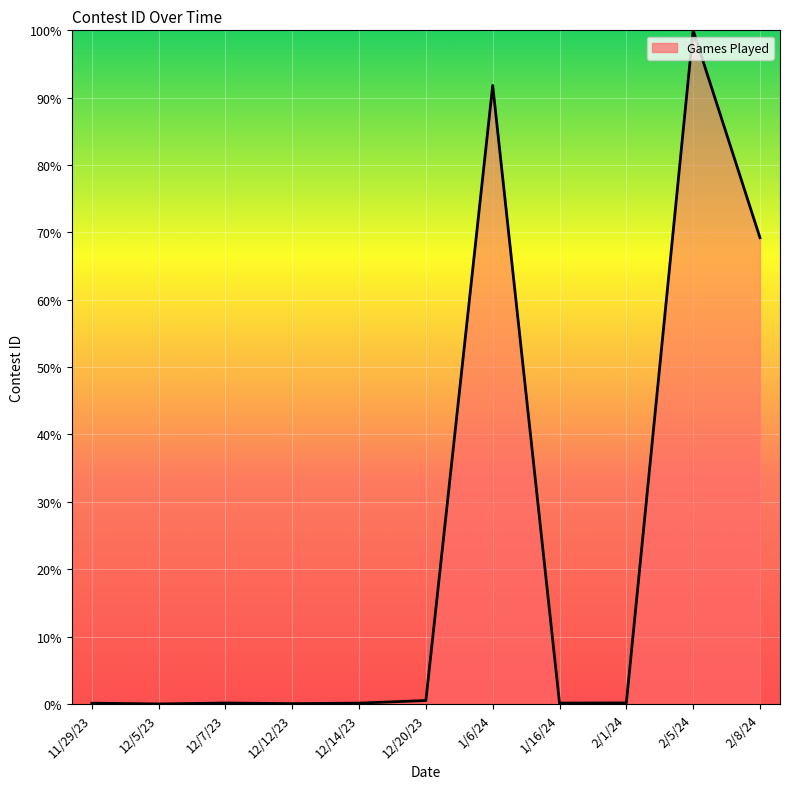

At which label is the value closest to 50?

2/8/24